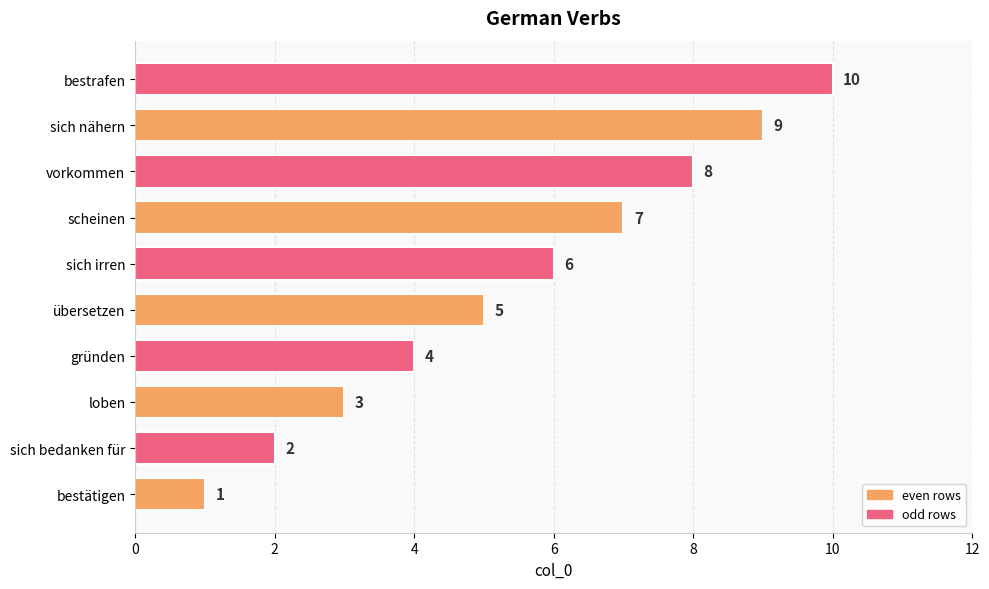

The value at scheinen is 7. True or false?

True